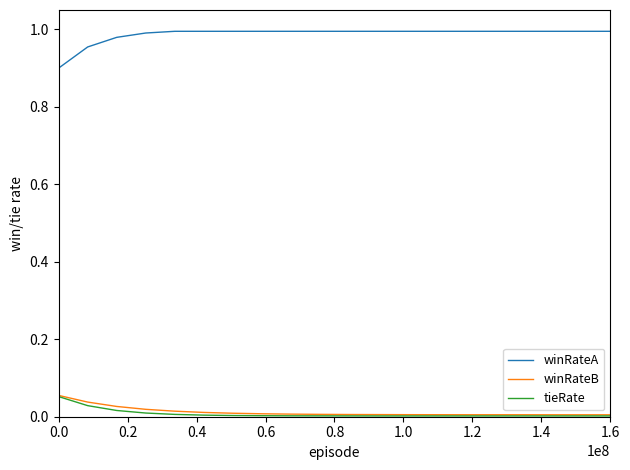

Which series has the largest range (max minus min)?

winRateA